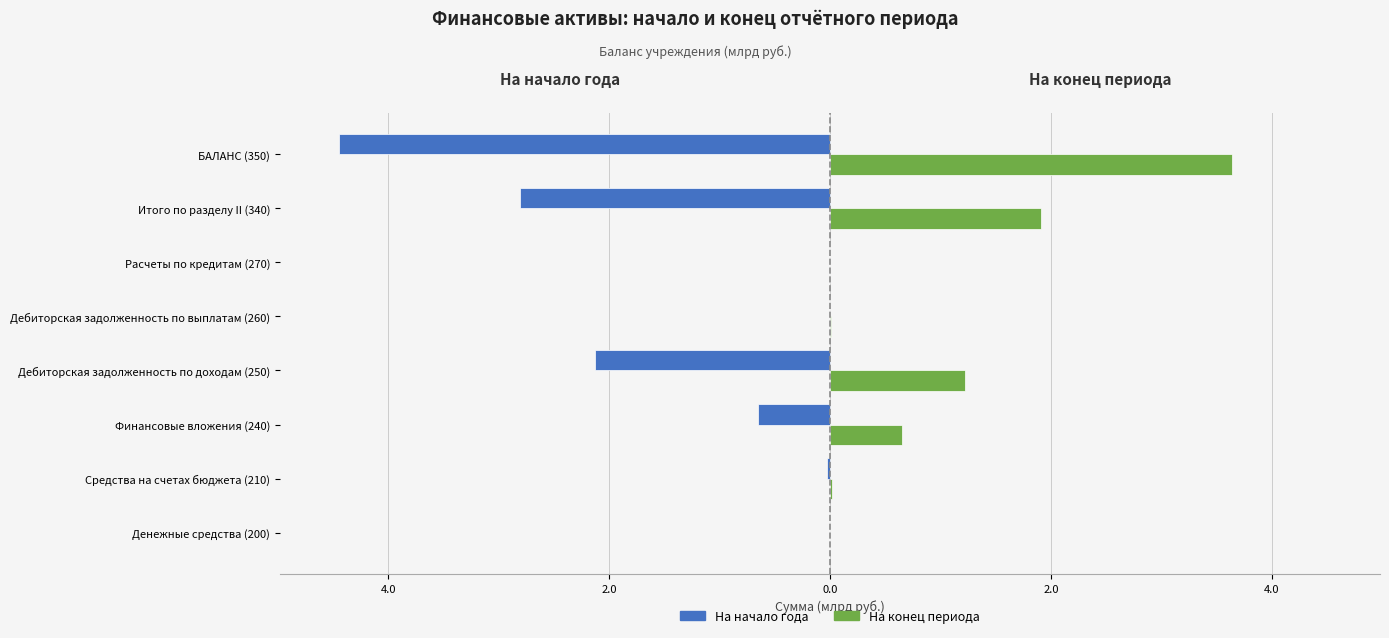

How many groups of bars are there?

8